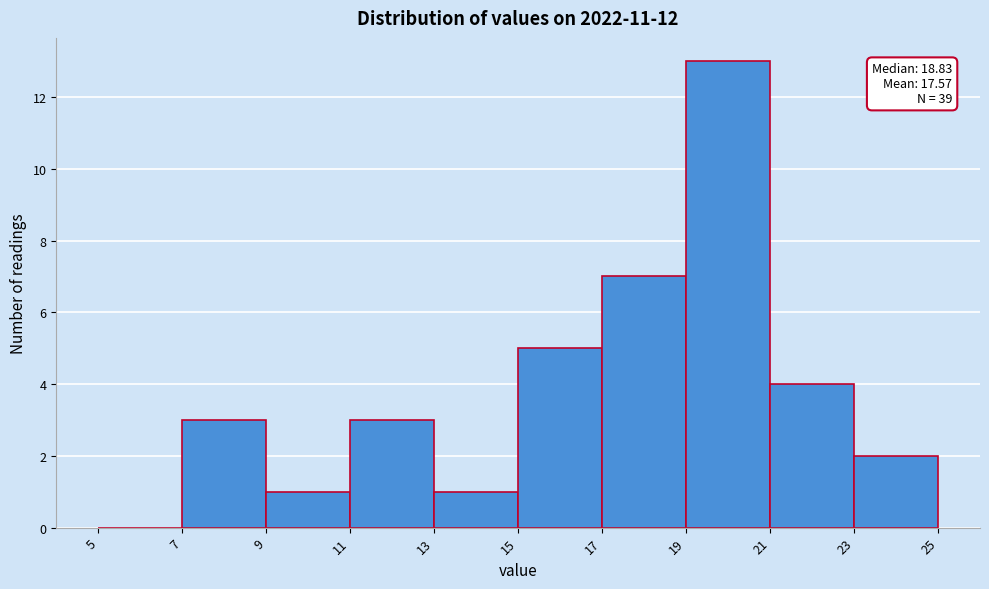

Which range on the x-axis has the tallest bar?

19 to 21